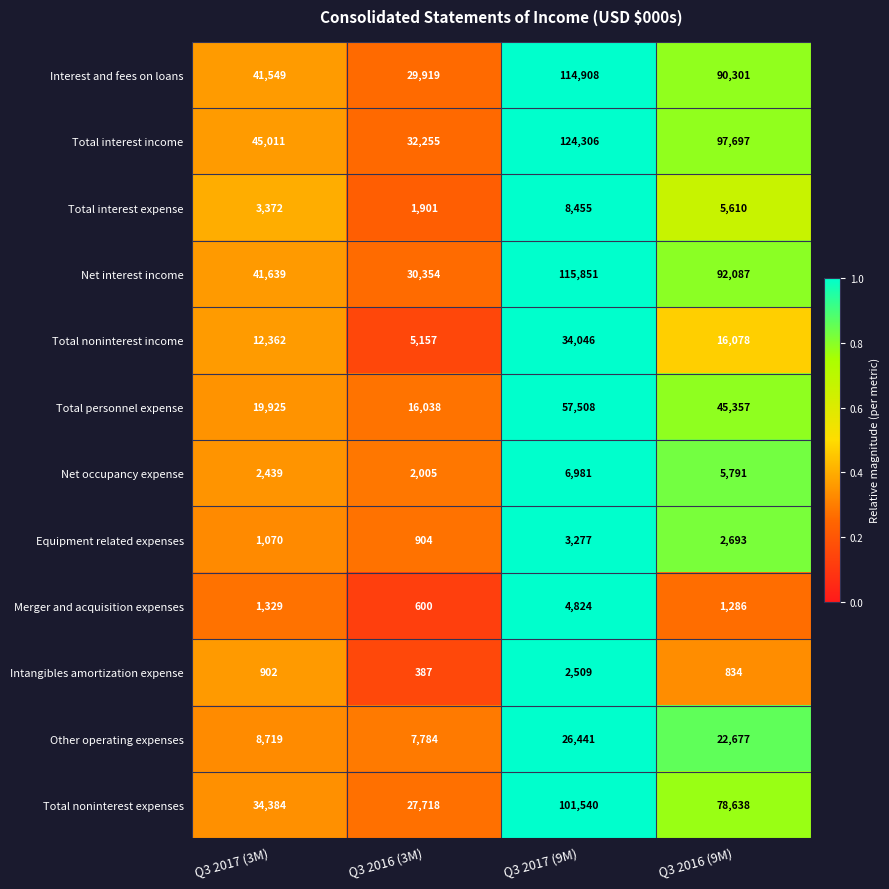

What is the difference between the maximum and minimum values in the Net occupancy expense series?

4976